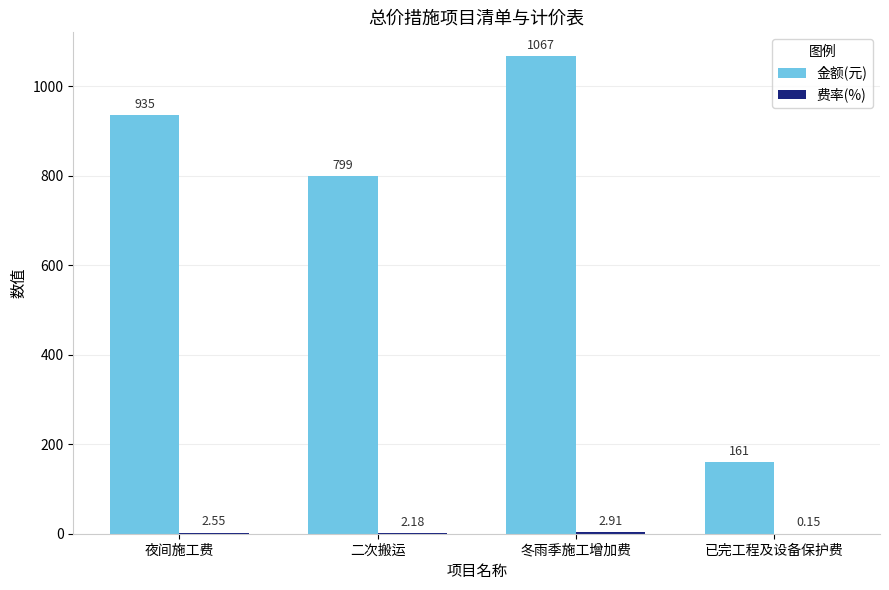

At which category is the sum across all series the highest?

冬雨季施工增加费